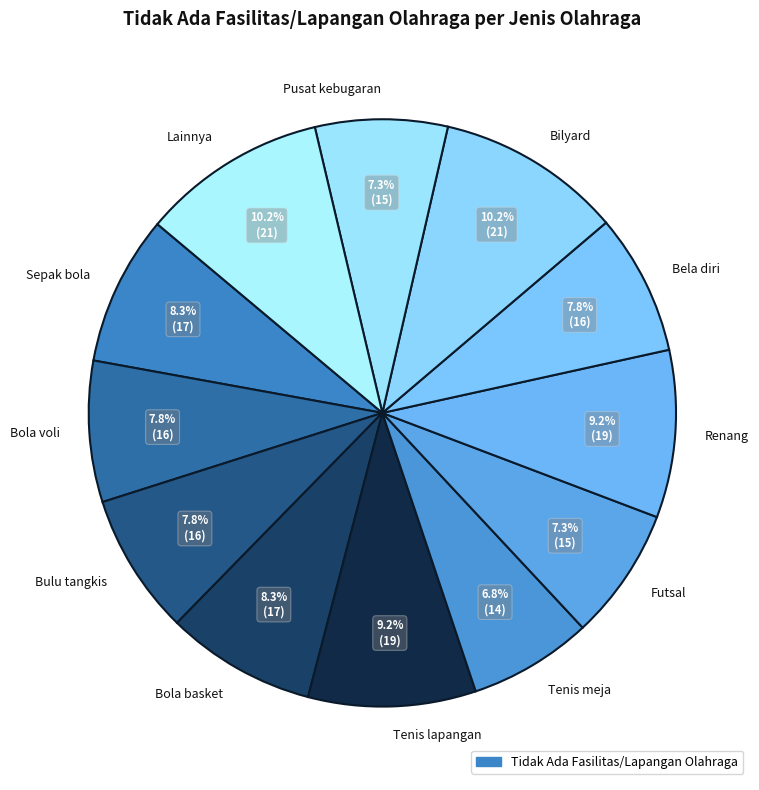

How many slices are in this pie chart?

12